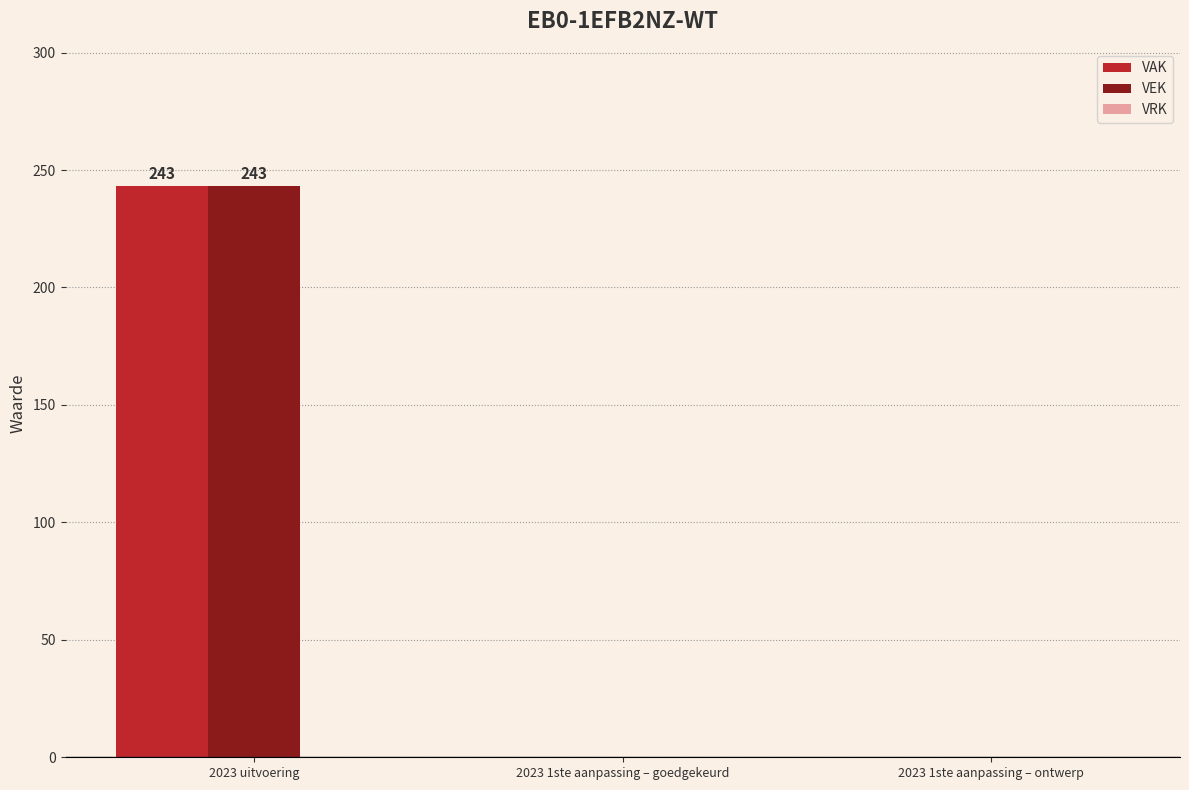

What is the maximum value shown in the chart?

243